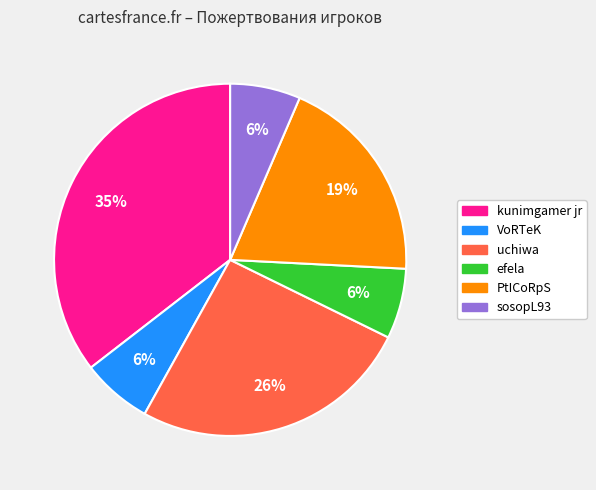

Is the sum of efela and sosopL93 greater than half?

No